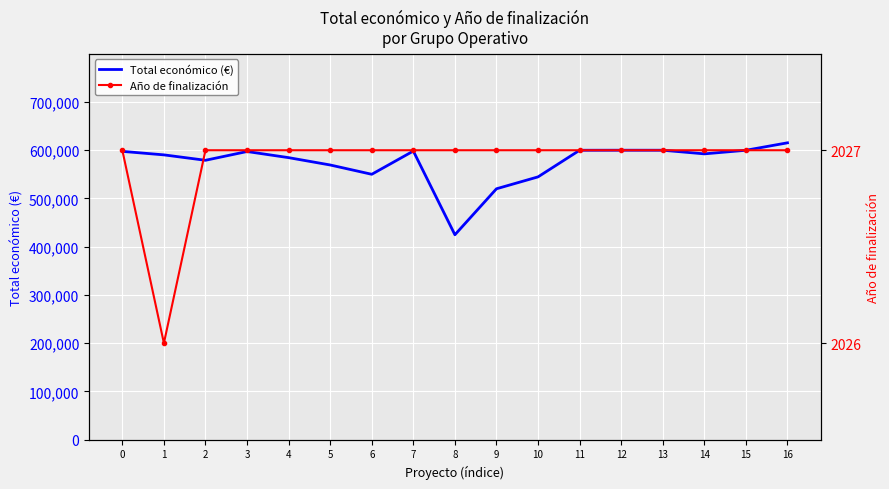

True or false: Año de finalización has more than 0 interior local peaks.

False